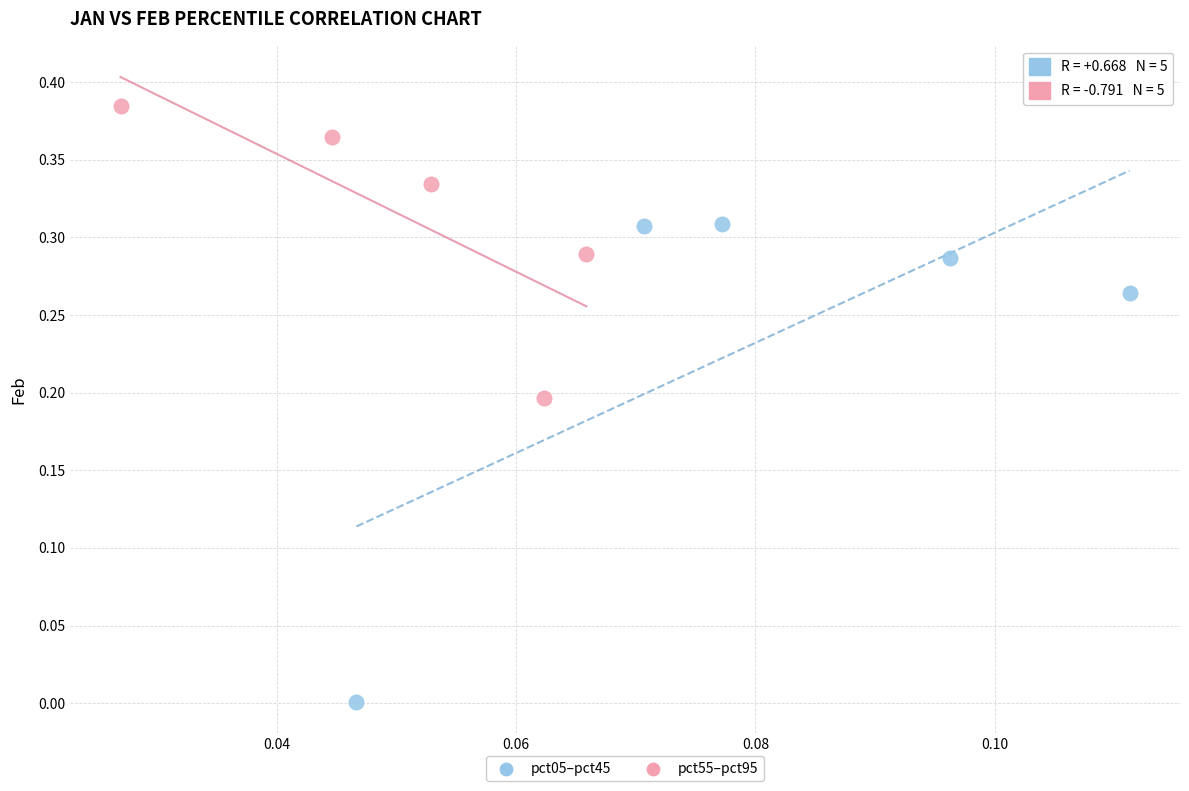

Which series reaches the maximum Y coordinate?

pct55–pct95